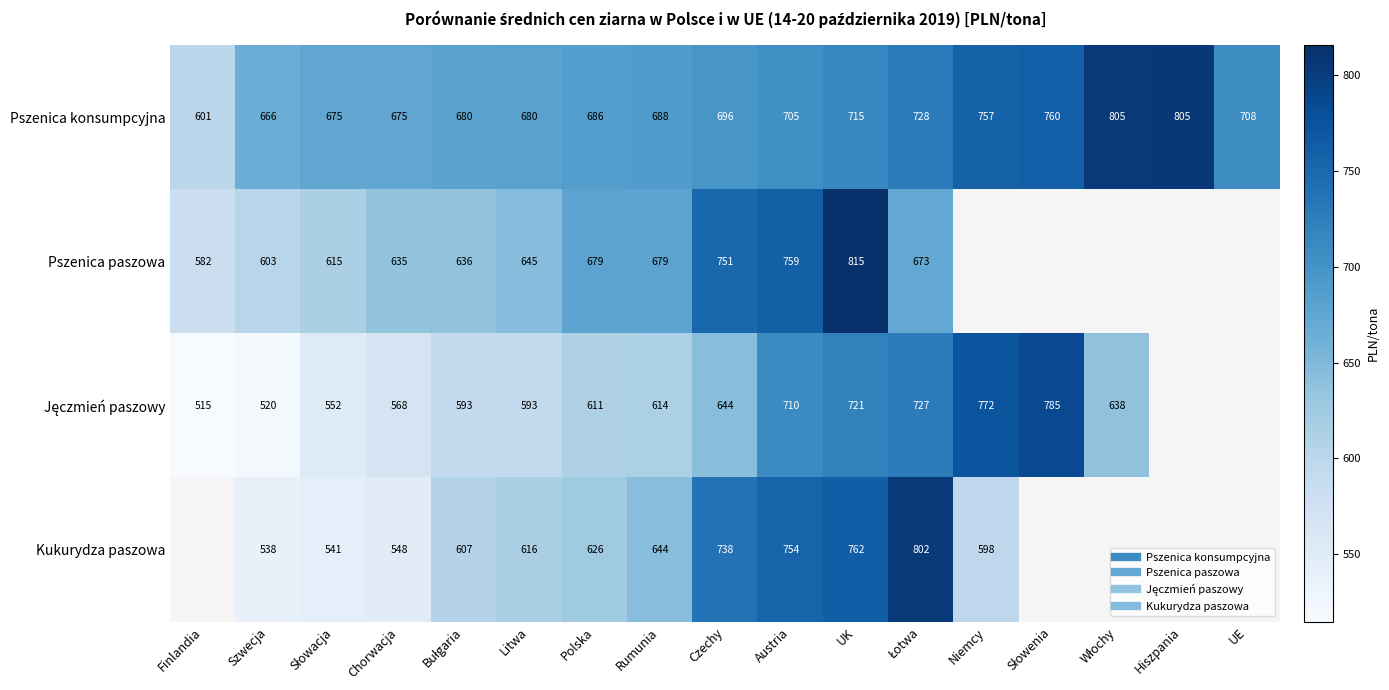

Between Polska and Włochy, which series saw the biggest shift?

Pszenica konsumpcyjna